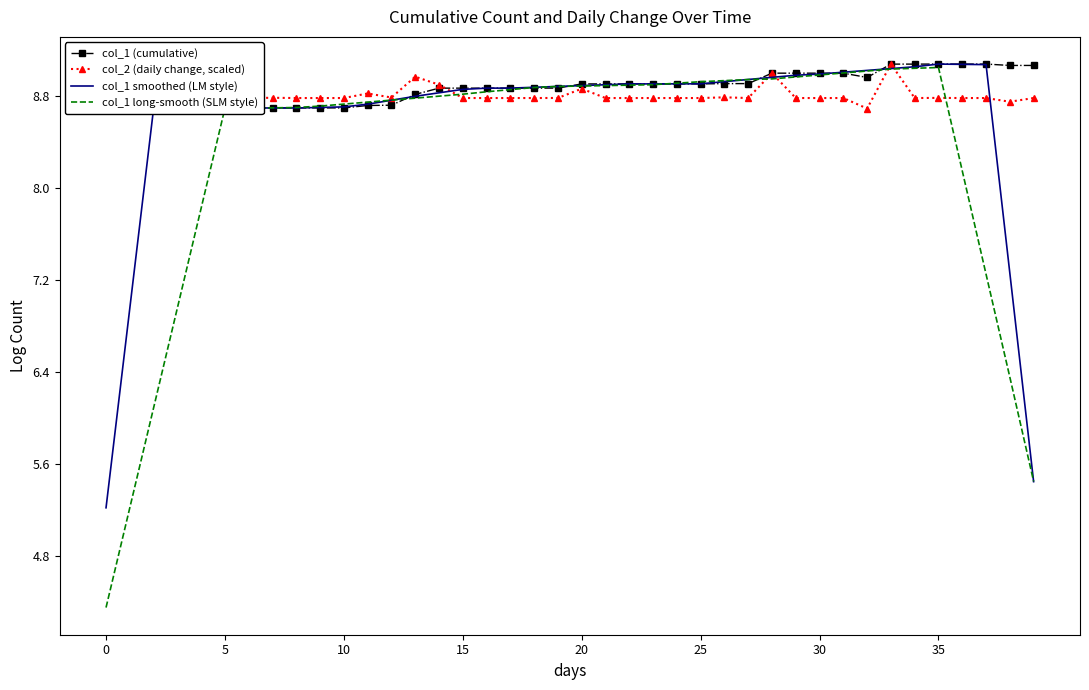

What is the difference between the highest and lowest values at 24?

0.1